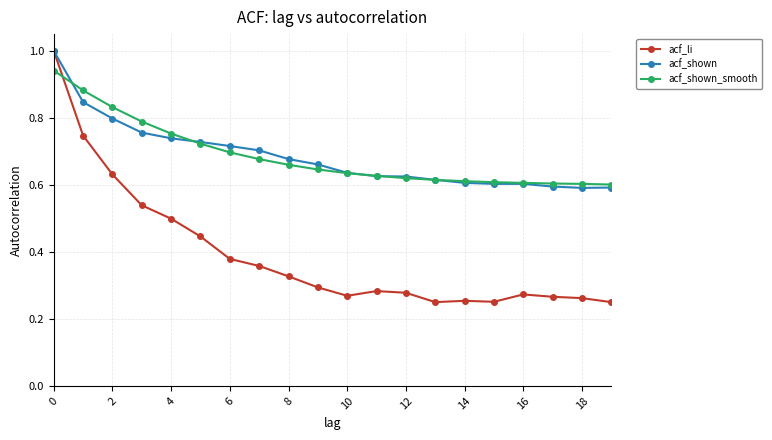

True or false: acf_li has more than 1 interior local peaks.

True